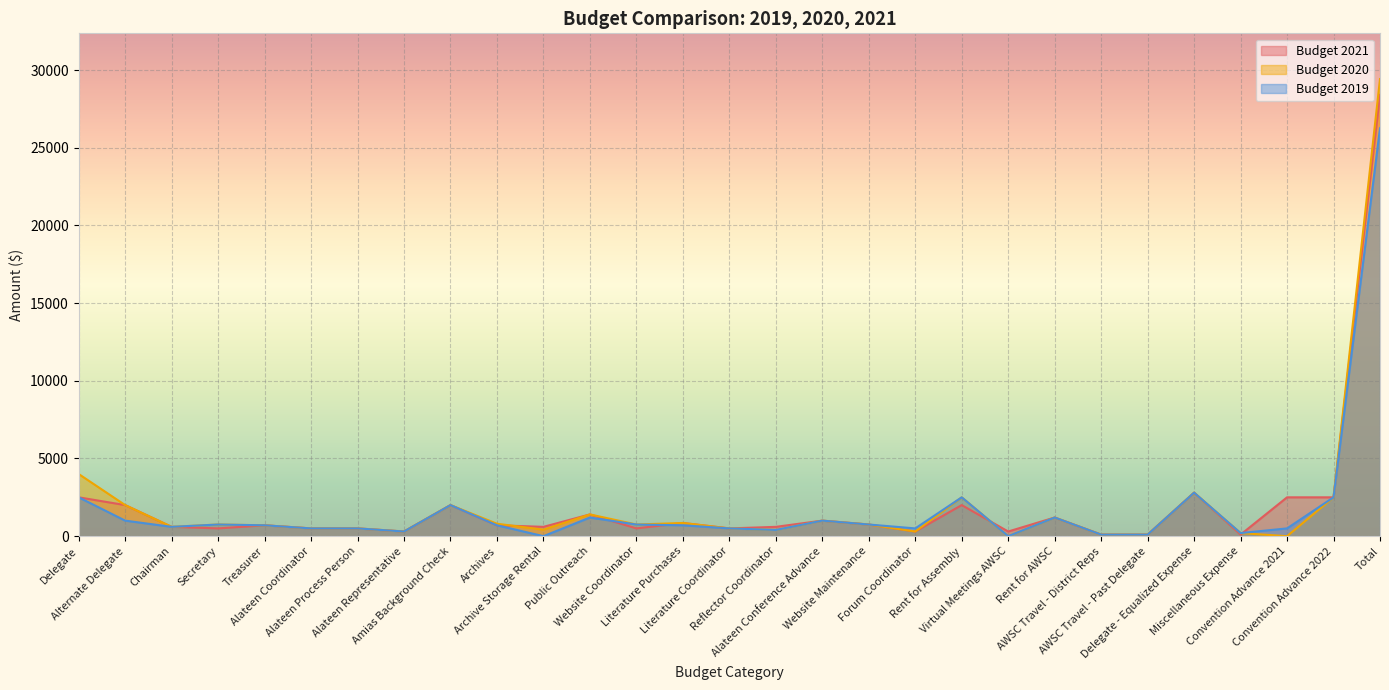

True or false: Budget 2020 has a value of 213 at Alateen Coordinator.

False